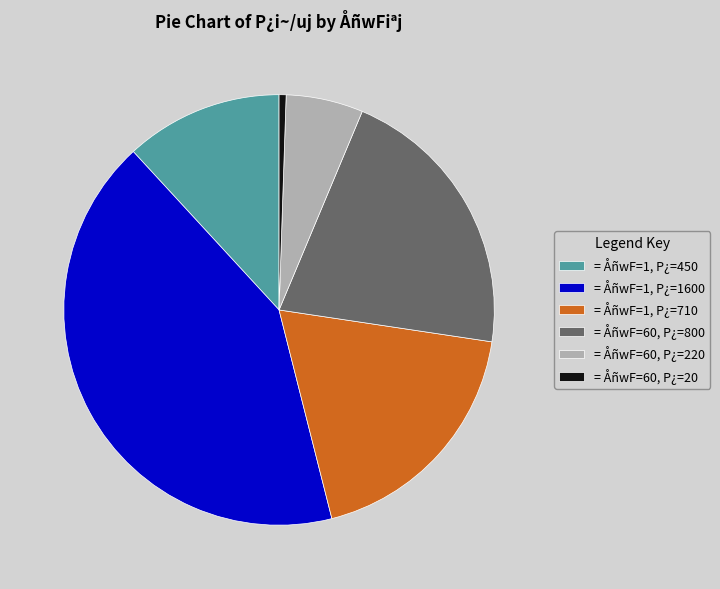

The = ÅñwF=1, P¿=710 slice represents 19% of the pie. True or false?

True